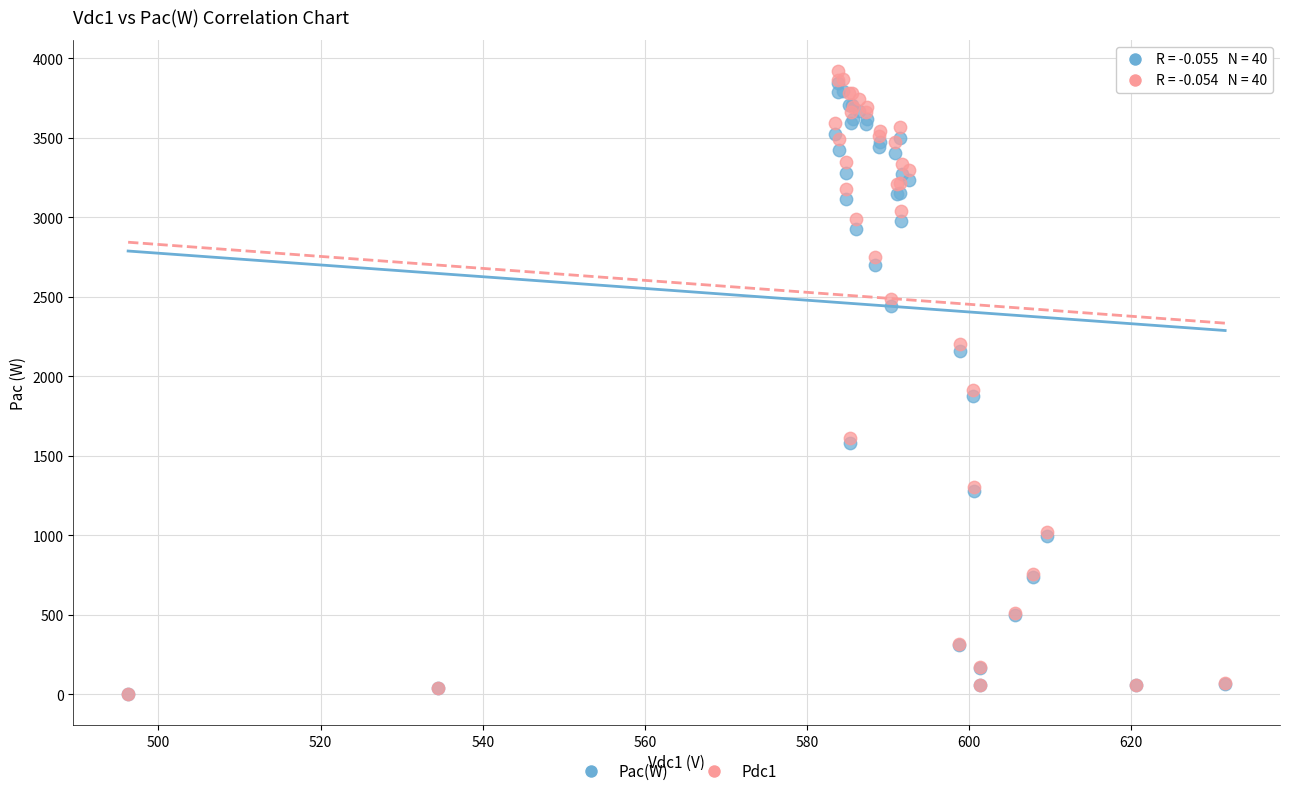

Which series has the largest Y range (max minus min)?

Pdc1